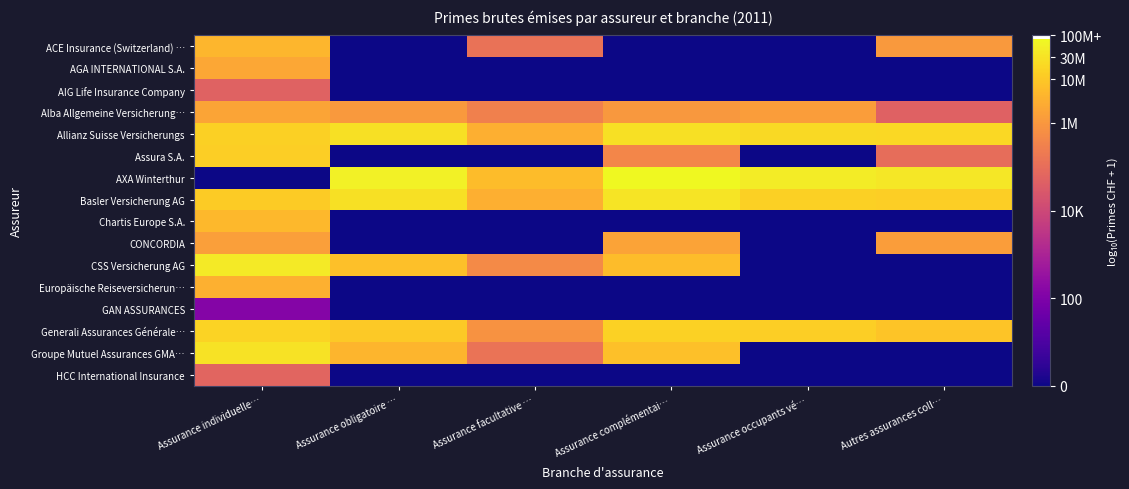

Which series has the largest range (max minus min)?

AXA Winterthur